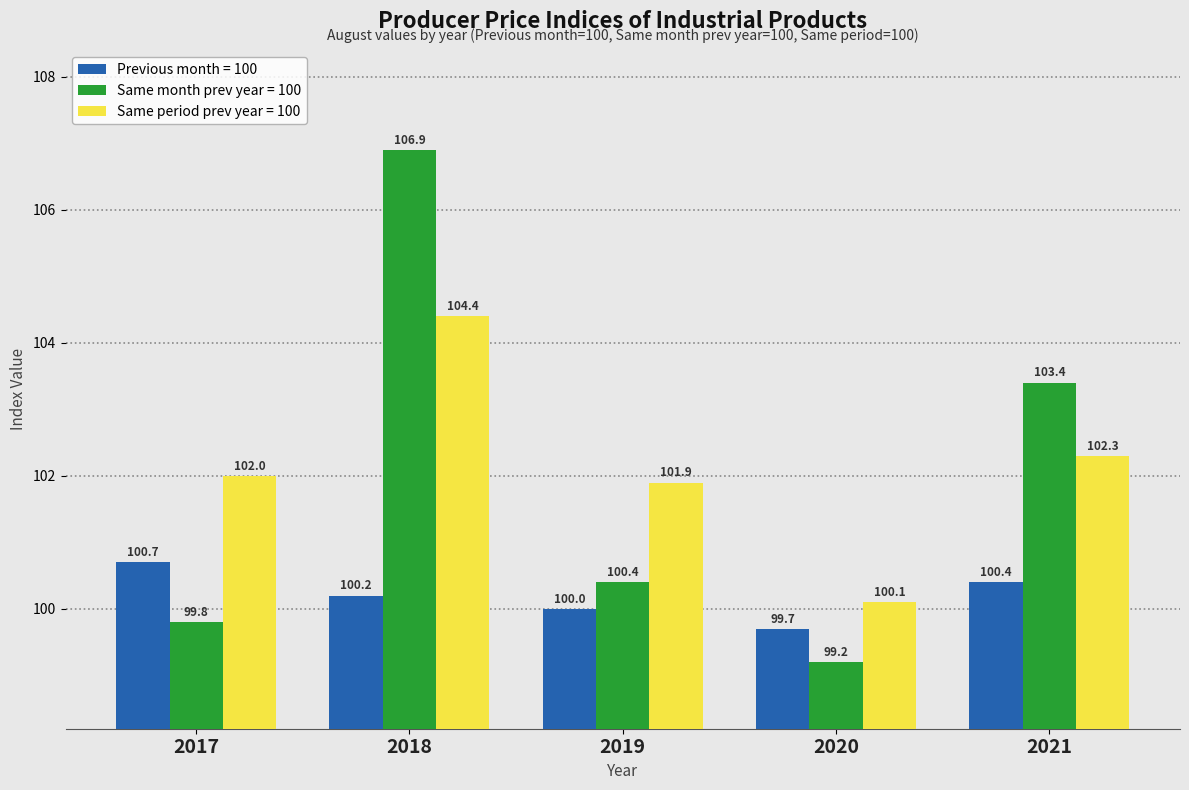

Reading right to left, extract all data points from this chart.

Previous month = 100: 100.4	99.7	100.0	100.2	100.7
Same month prev year = 100: 103.4	99.2	100.4	106.9	99.8
Same period prev year = 100: 102.3	100.1	101.9	104.4	102.0